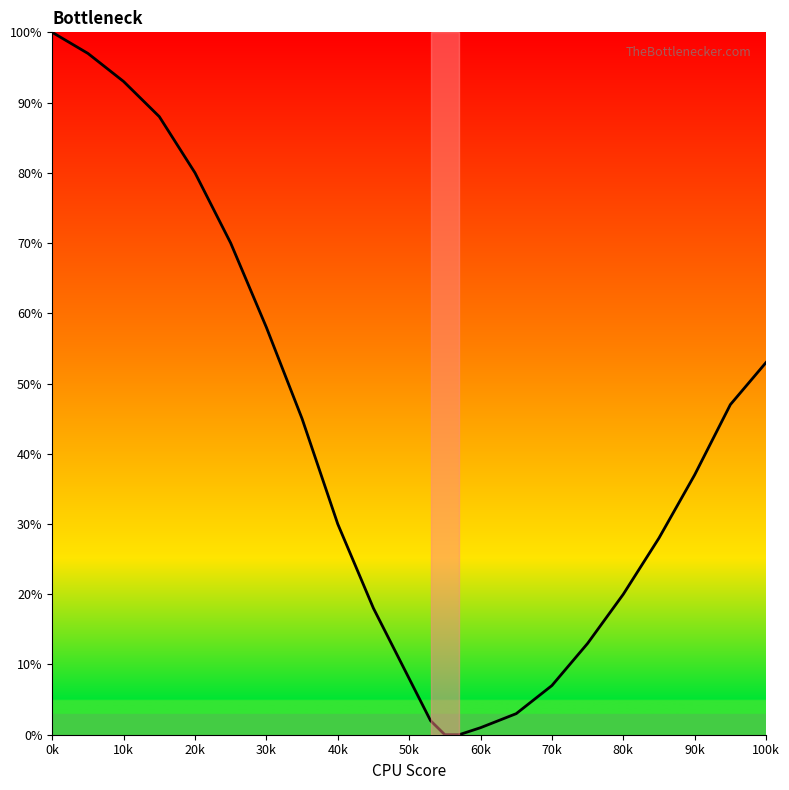

What is the difference between the maximum and minimum values?

100